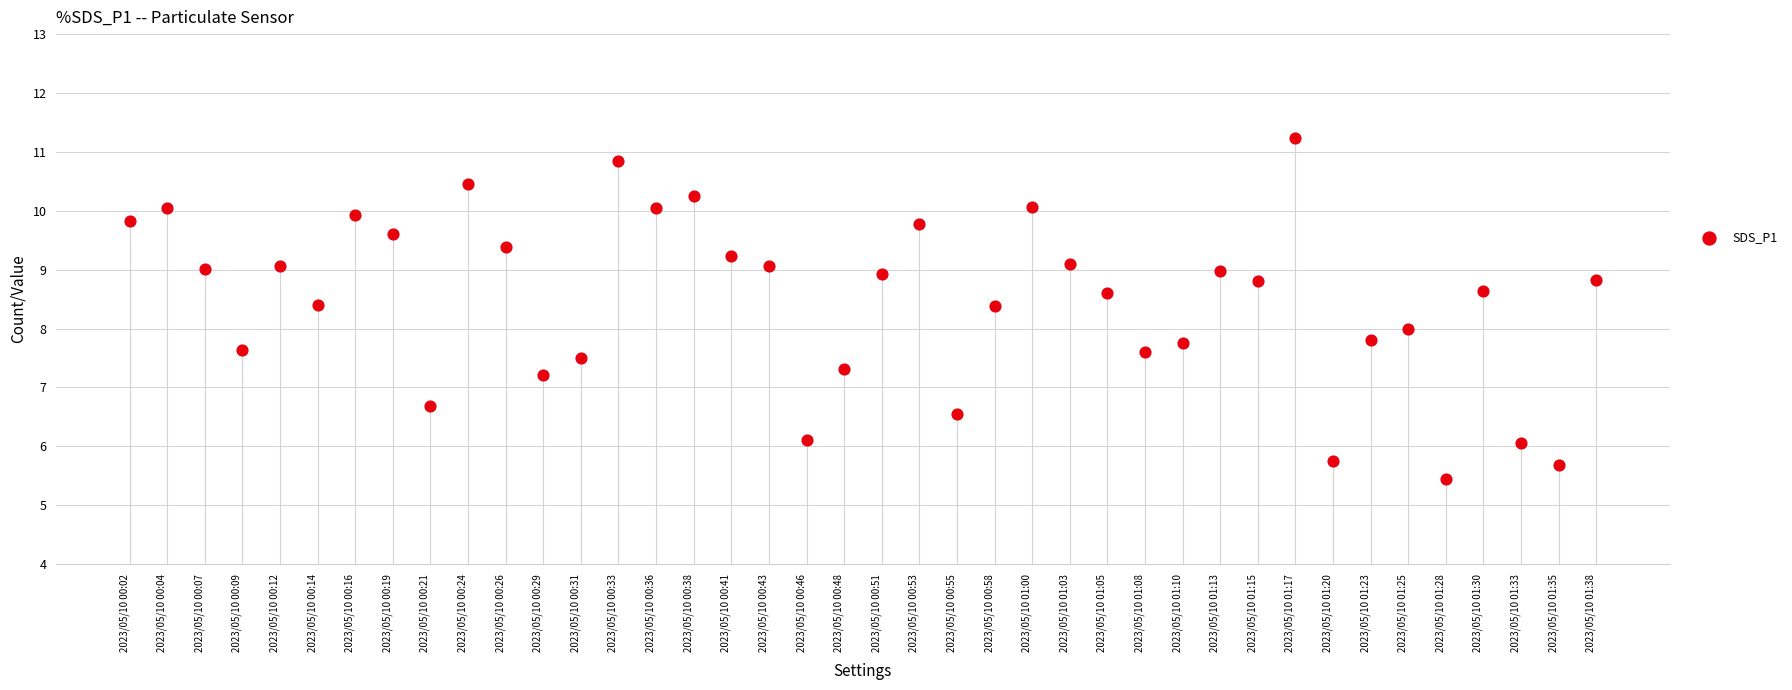

What is the range of Y values (max minus min)?

5.8